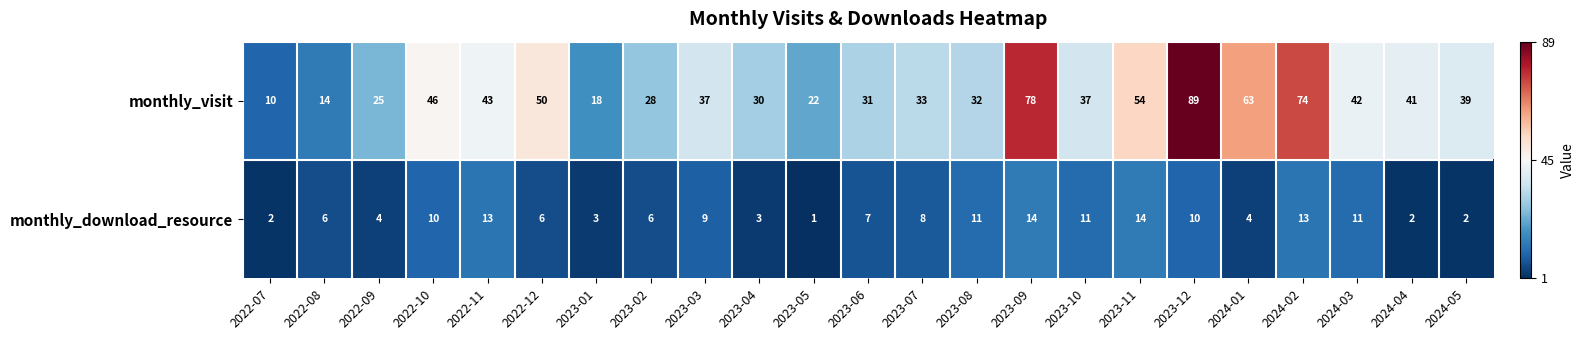

At 2023-12, list the series in order from largest to smallest.

monthly_visit, monthly_download_resource